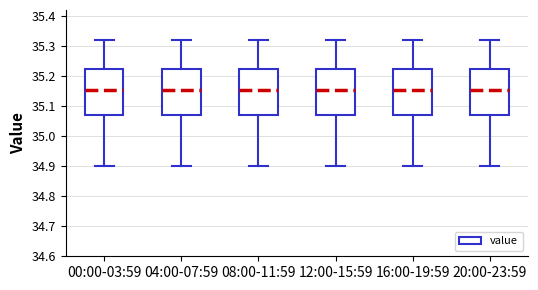

Reading left to right, read every box against the y-axis: the position of its median line, the range the box covers, and the ends of its whiskers. The values are not printed on the chart, so give them approximately, as read against the axis.

00:00-03:59: median 35.16, box 35.07 to 35.22, whiskers 34.90 to 35.32
04:00-07:59: median 35.16, box 35.07 to 35.22, whiskers 34.90 to 35.32
08:00-11:59: median 35.16, box 35.07 to 35.22, whiskers 34.90 to 35.32
12:00-15:59: median 35.16, box 35.07 to 35.22, whiskers 34.90 to 35.32
16:00-19:59: median 35.16, box 35.07 to 35.22, whiskers 34.90 to 35.32
20:00-23:59: median 35.16, box 35.07 to 35.22, whiskers 34.90 to 35.32